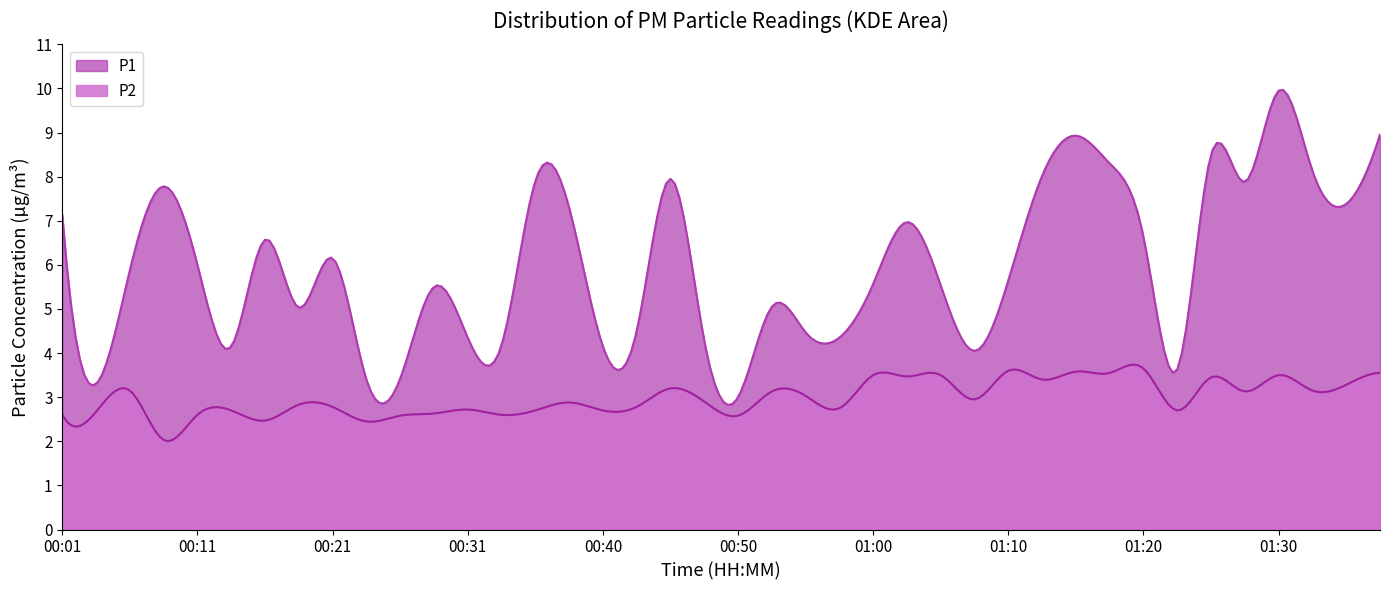

List the series in order of their peak value, lowest first.

P2, P1